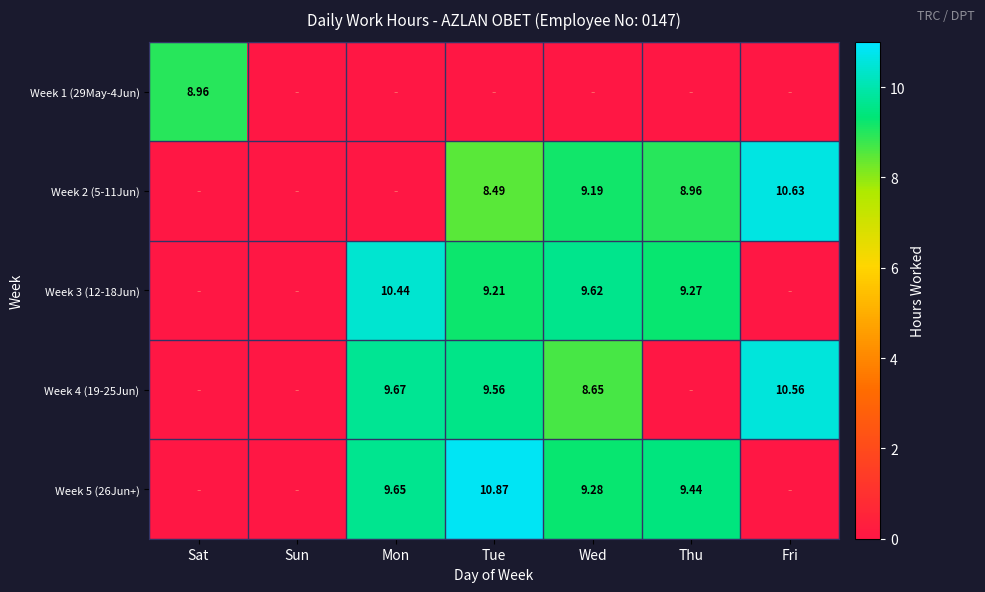

Between Mon and Thu, which series saw the biggest shift?

Week 4 (19-25Jun)